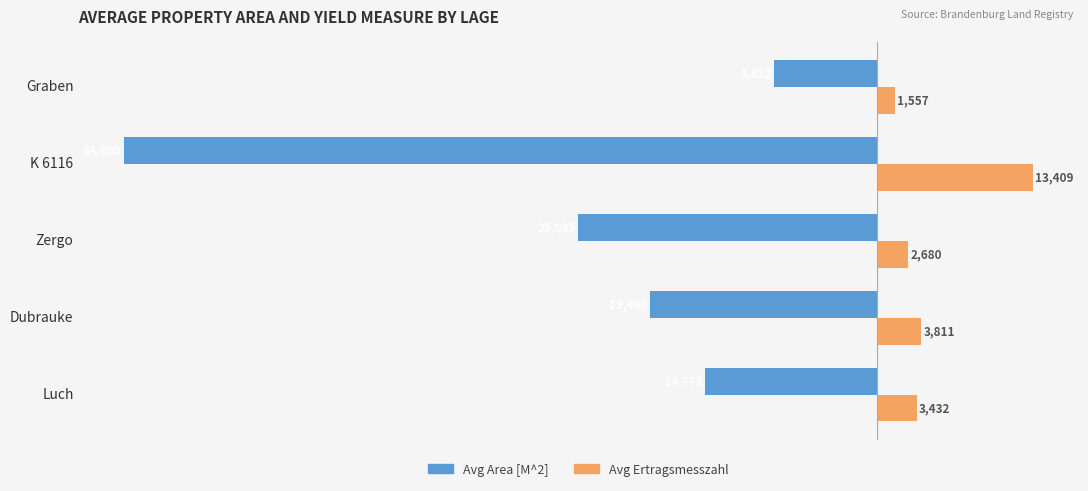

Which series has the largest total across all categories?

Avg Ertragsmesszahl